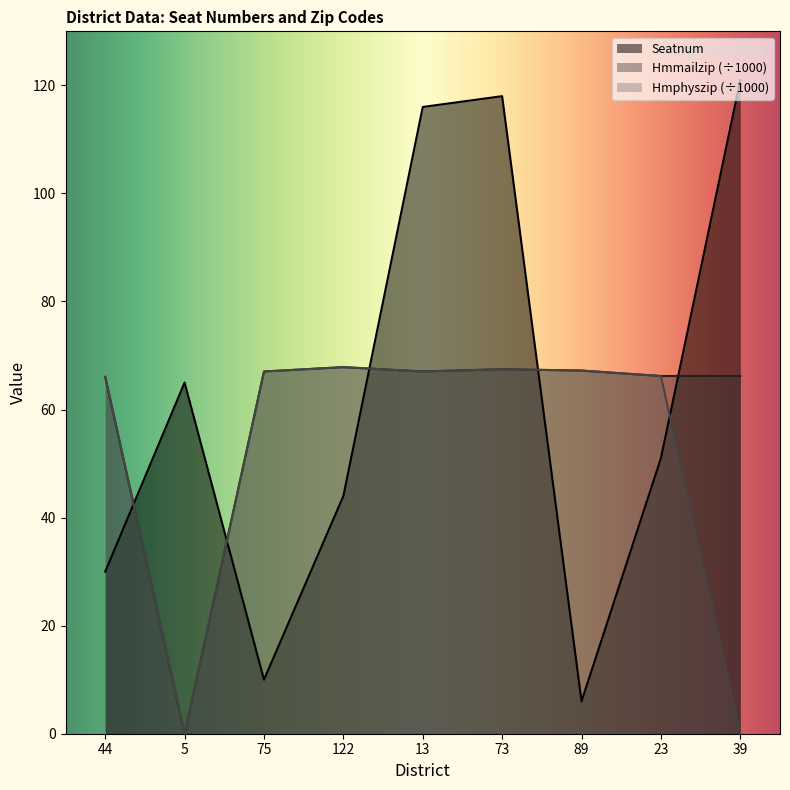

How many distinct data groups are displayed?

3